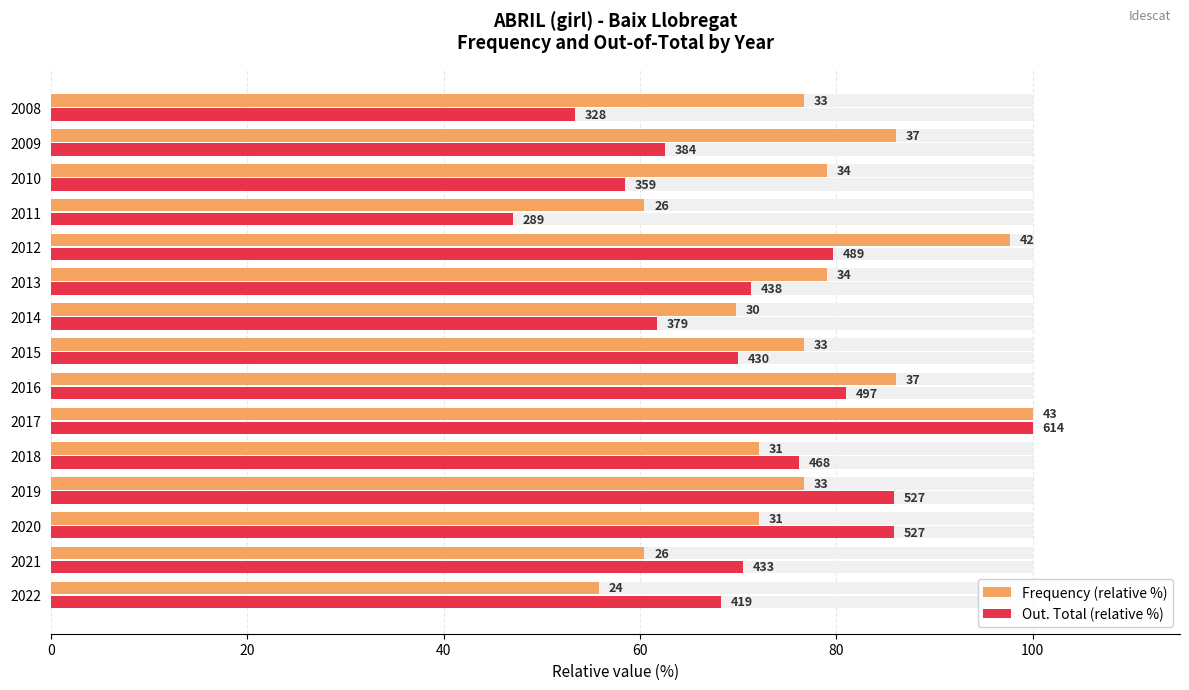

What is the difference between the maximum and minimum values in the Frequency (relative %) series?

44.2